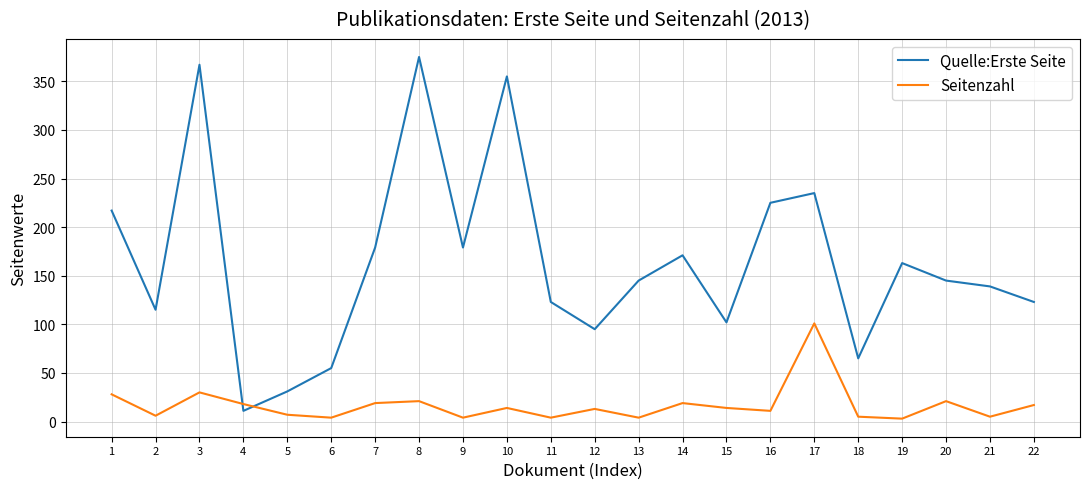

How many intersections are there between Seitenzahl and Quelle:Erste Seite?

2